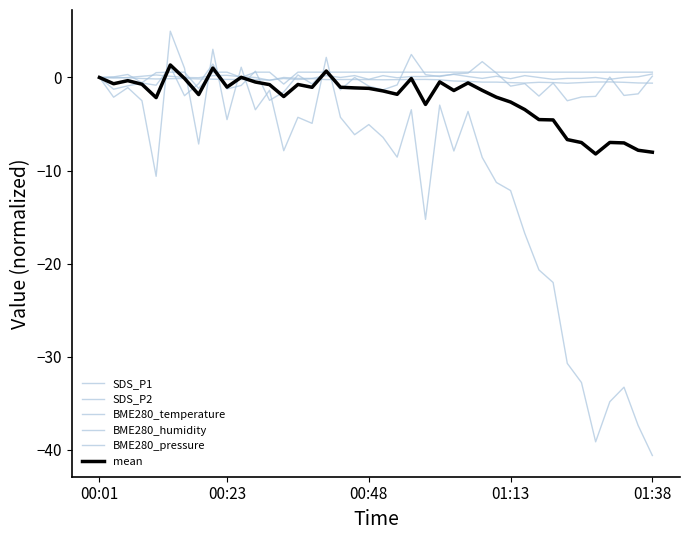

True or false: BME280_temperature has more than 1 interior local peaks.

True